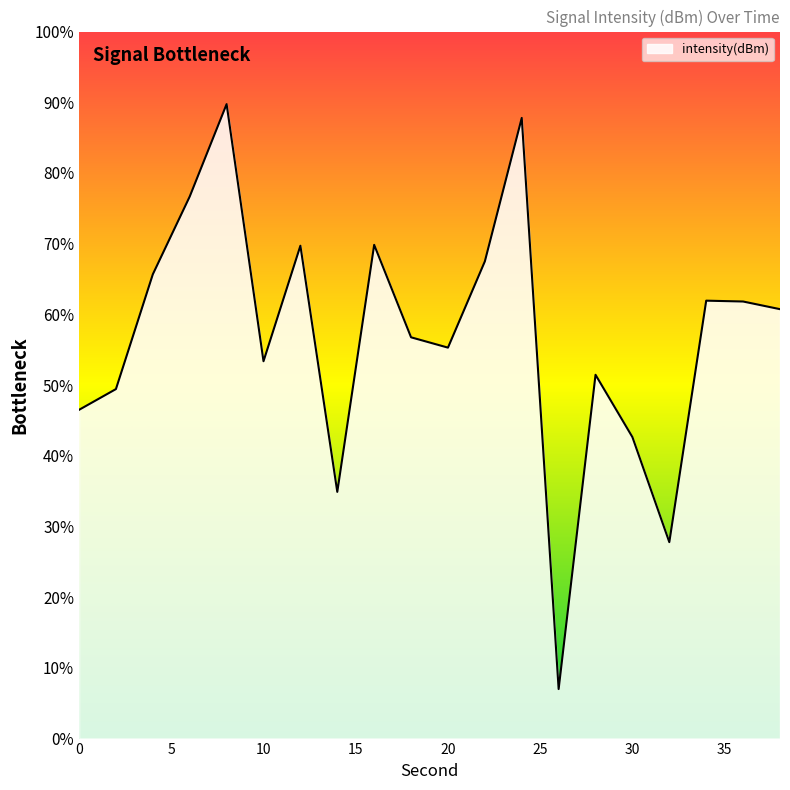

What is the greatest value displayed?

89.7